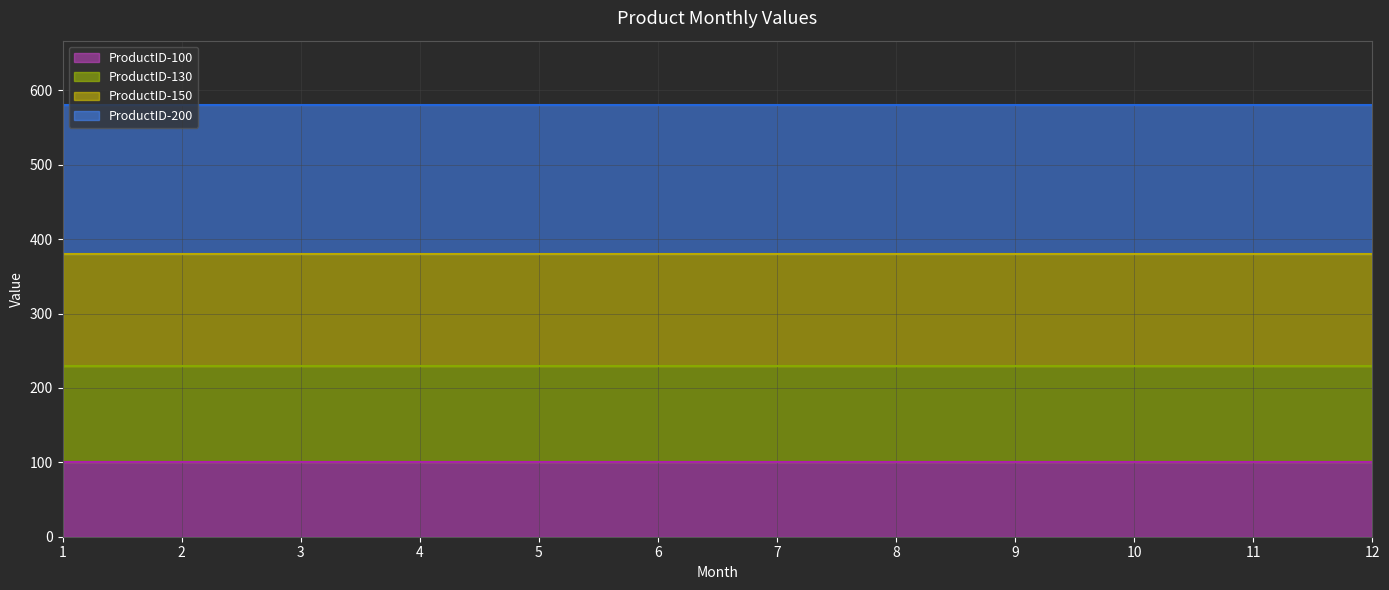

Is it true that ProductID-150 line equals 78 at 10?

False